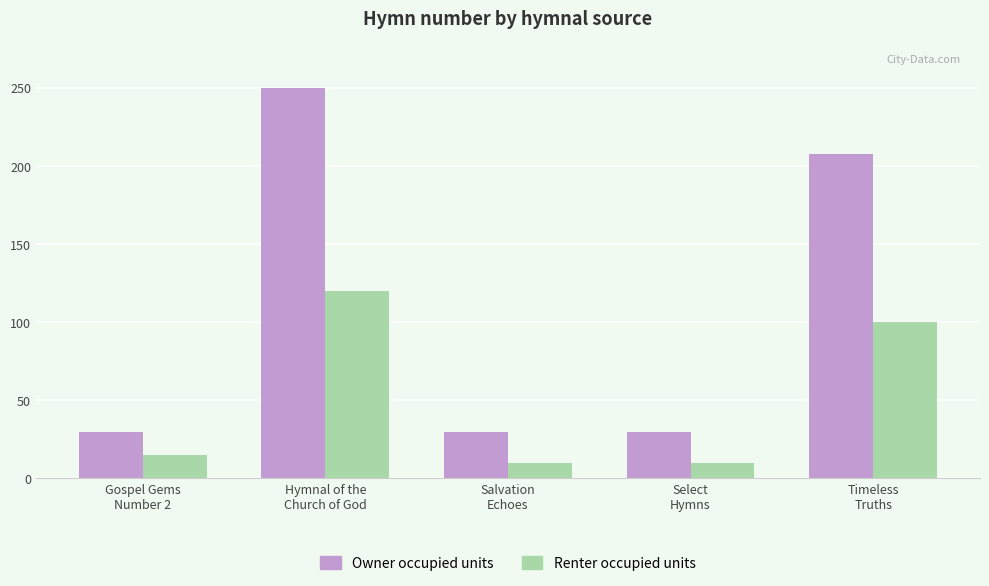

What is the label of the 4th bar from the left?

Select
Hymns